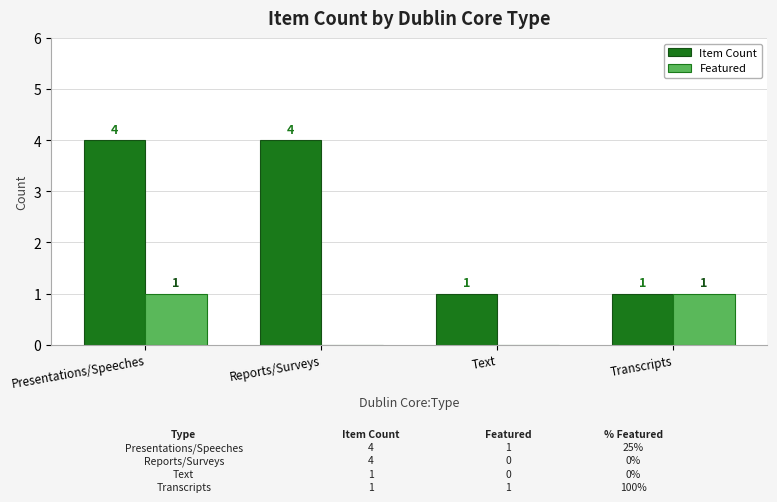

Does the chart contain stacked bars?

No